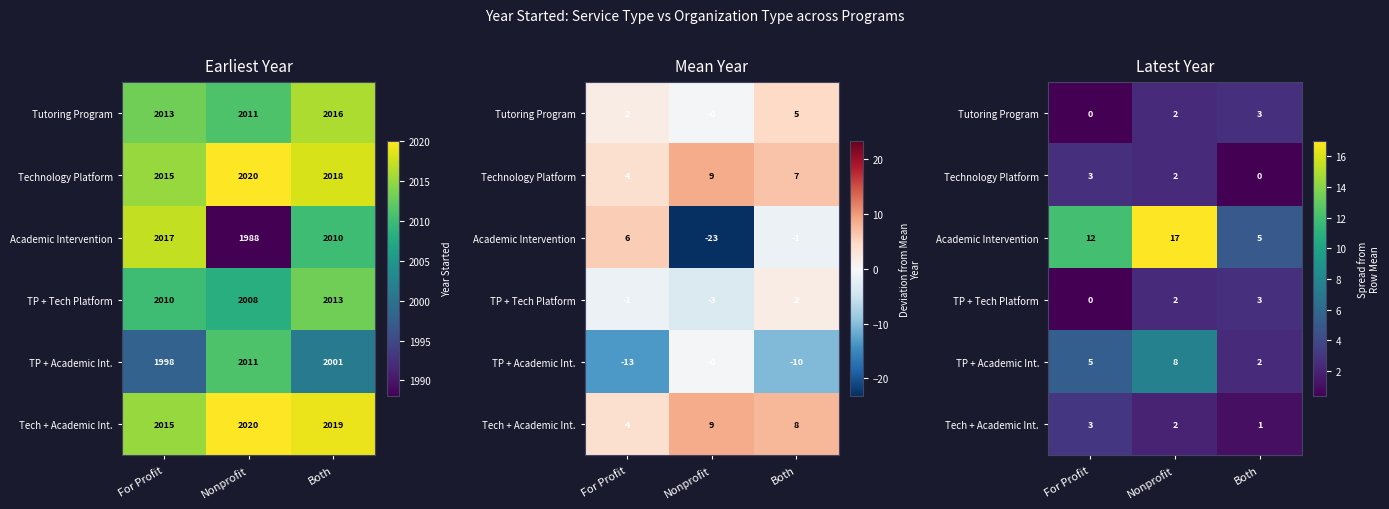

List the series in order of their peak value, lowest first.

Tutoring Program, Technology Platform, TP + Tech Platform, Tech + Academic Int., TP + Academic Int., Academic Intervention